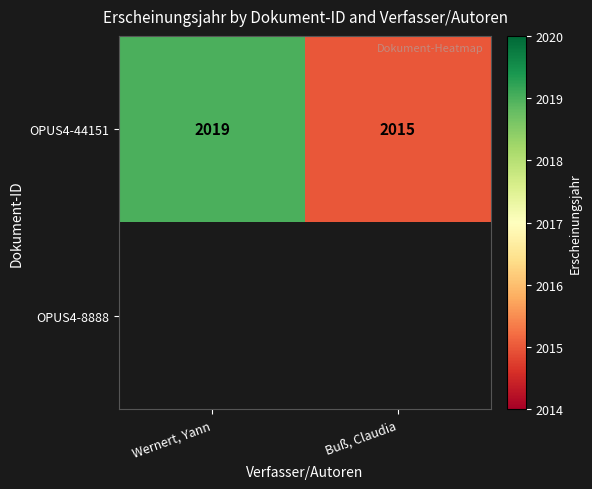

The value of OPUS4-44151 at Buß, Claudia is 2015. True or false?

True